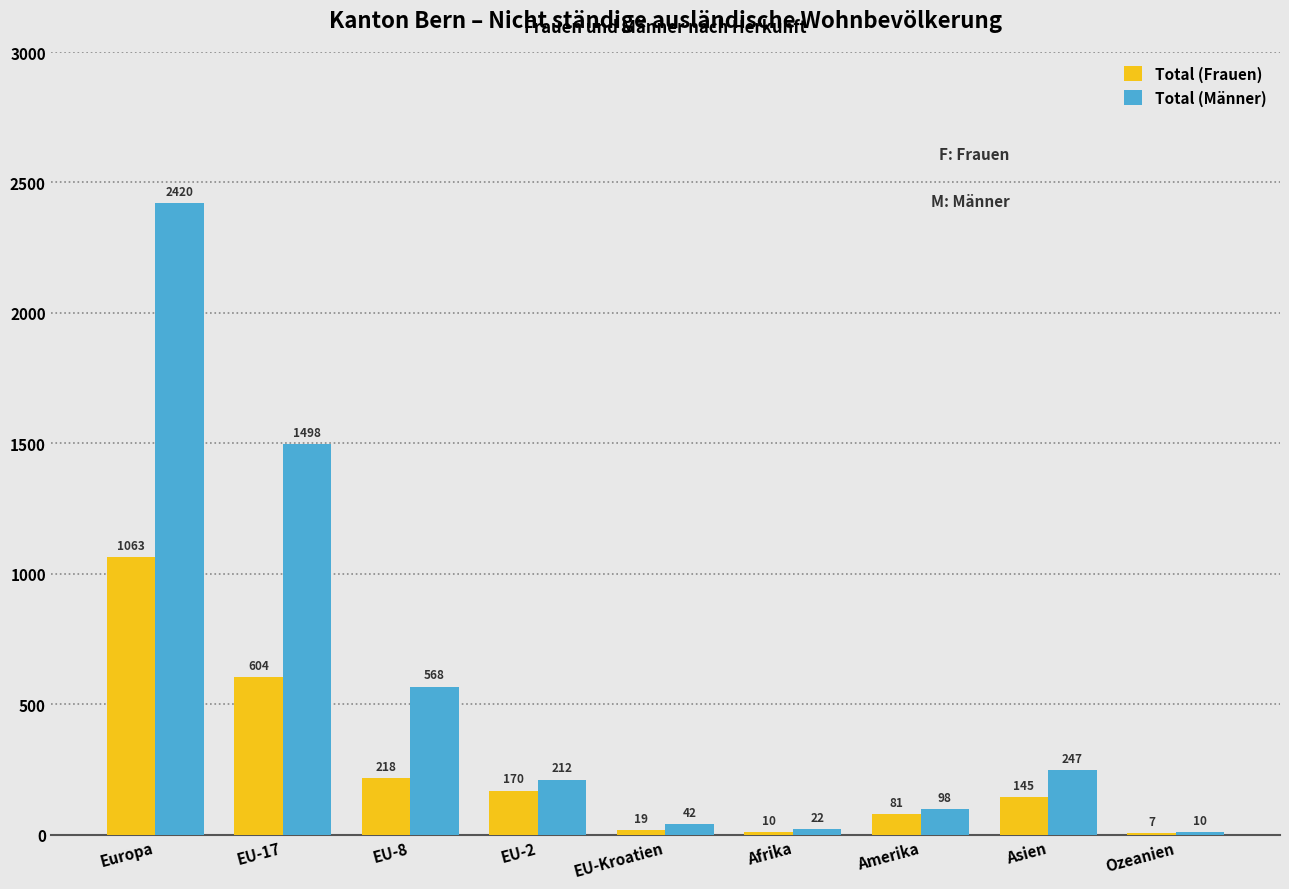

What is the sum of the Total (Frauen) values at Afrika and EU-2?

180